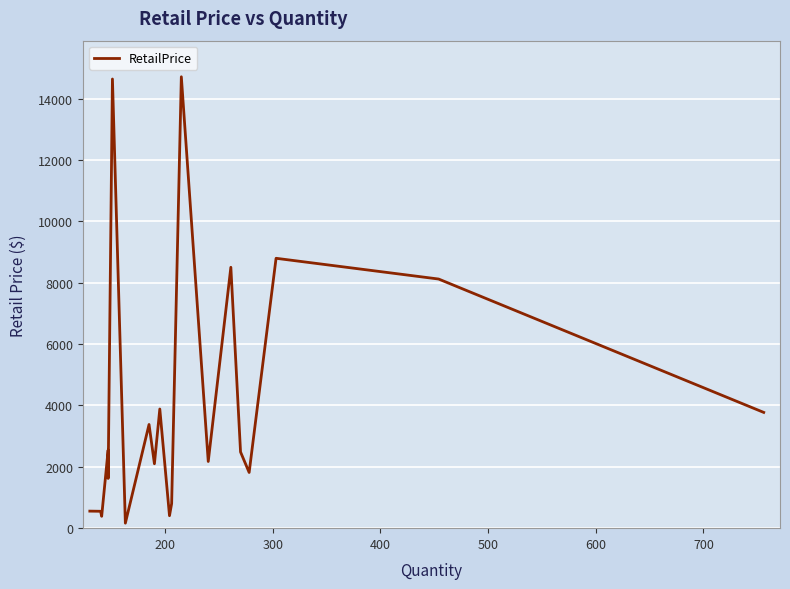

True or false: the data shows 3311.7 at 8.

False